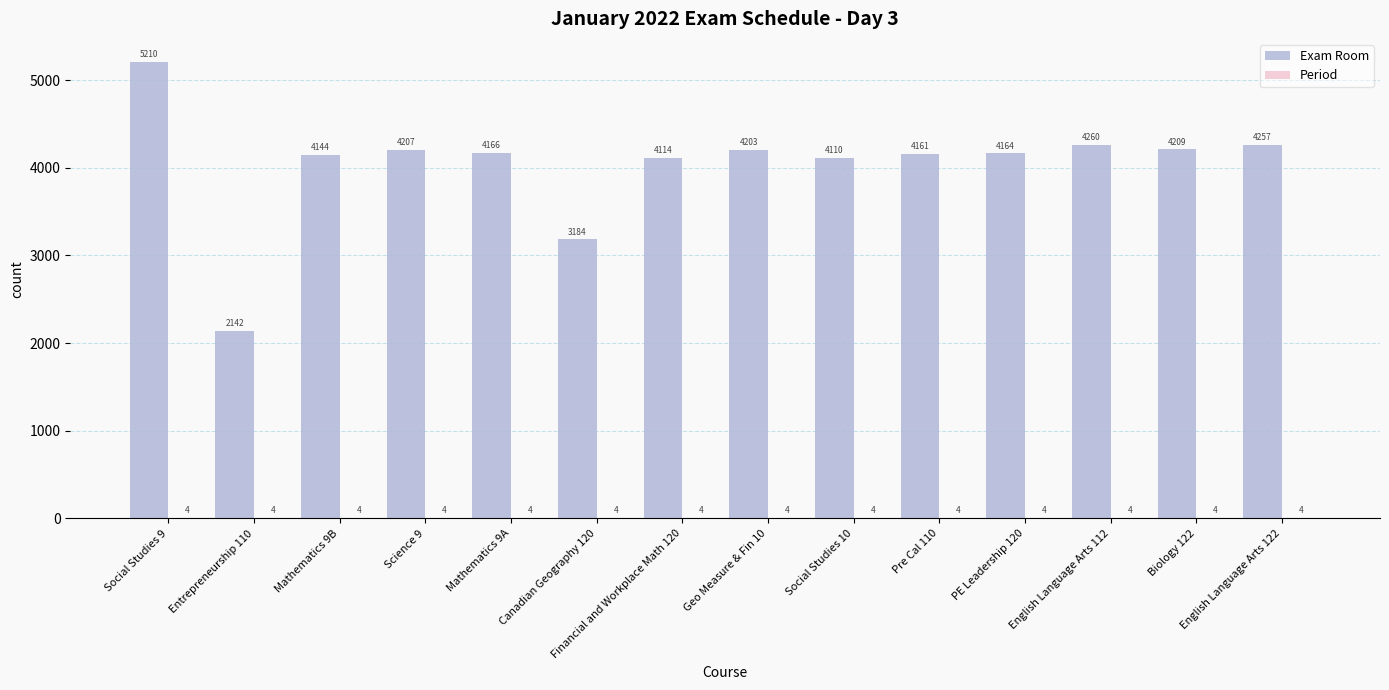

At which category is the sum across all series the highest?

Social Studies 9